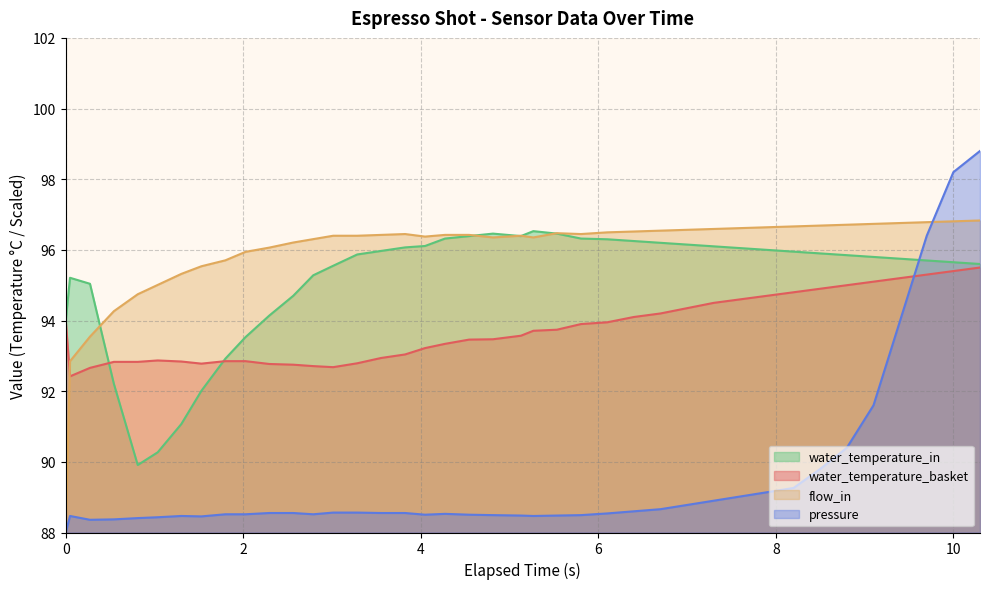

Which series has the largest total across all categories?

flow_in